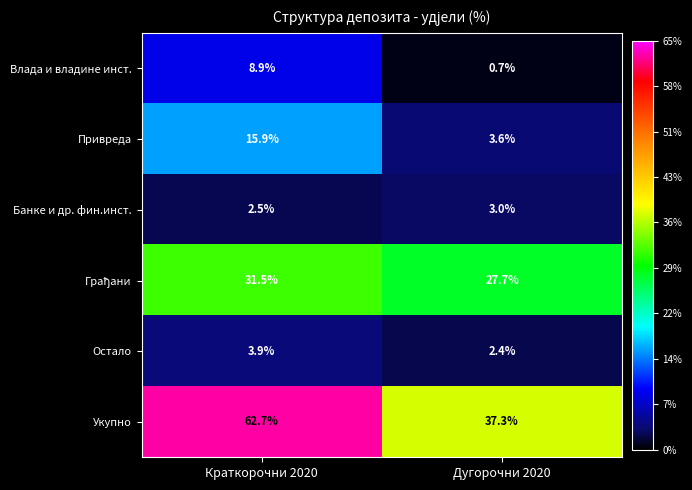

At which label is Влада и владине инст. closest to 4?

Дугорочни 2020